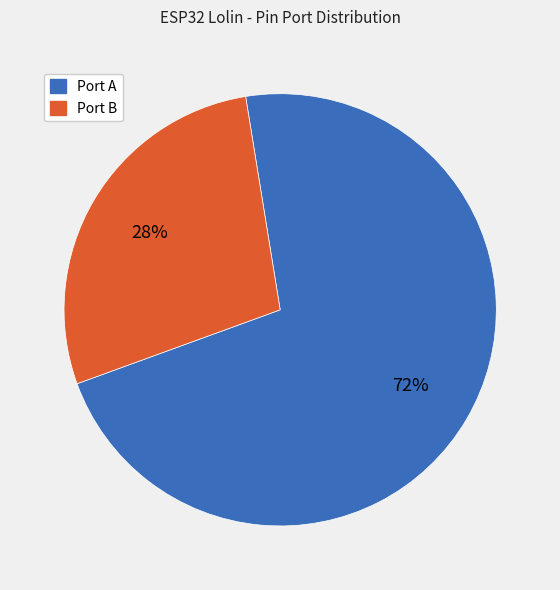

Combined, do Port B and Port A account for over 50%?

Yes